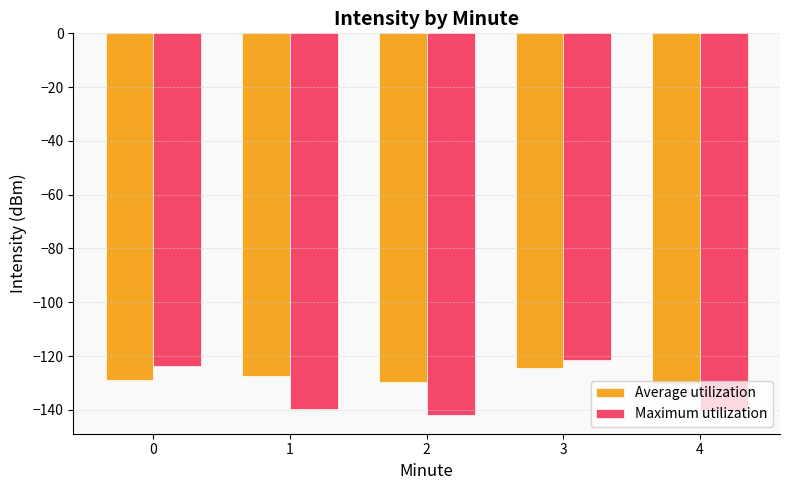

What is the sum of the Average utilization values at 4 and 1?

-258.0